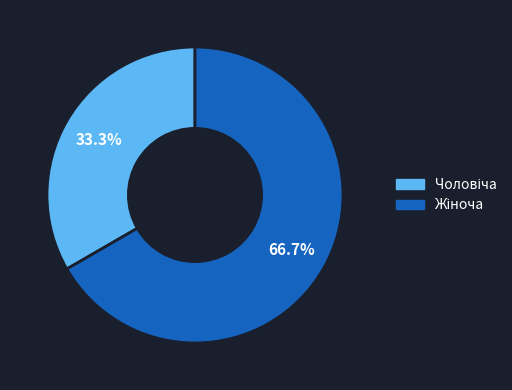

Is the sum of Жіноча and Чоловіча greater than half?

Yes